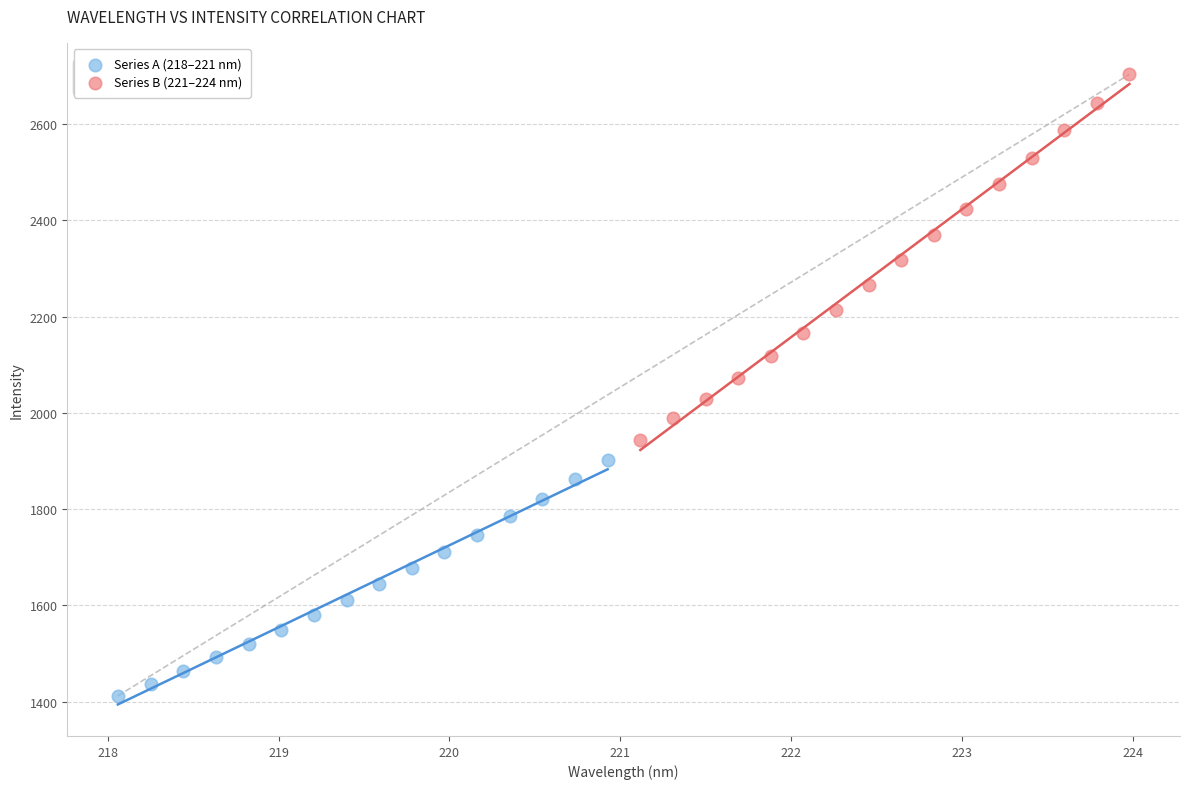

What are all the series names shown in the legend?

Series A (218–221 nm), Series B (221–224 nm)